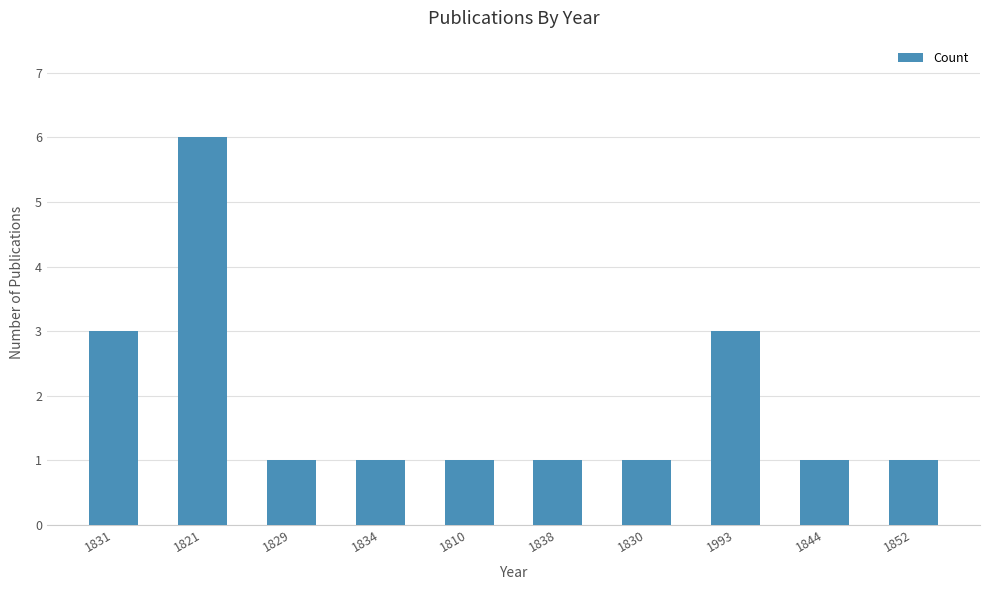

What is the maximum value shown in the chart?

6